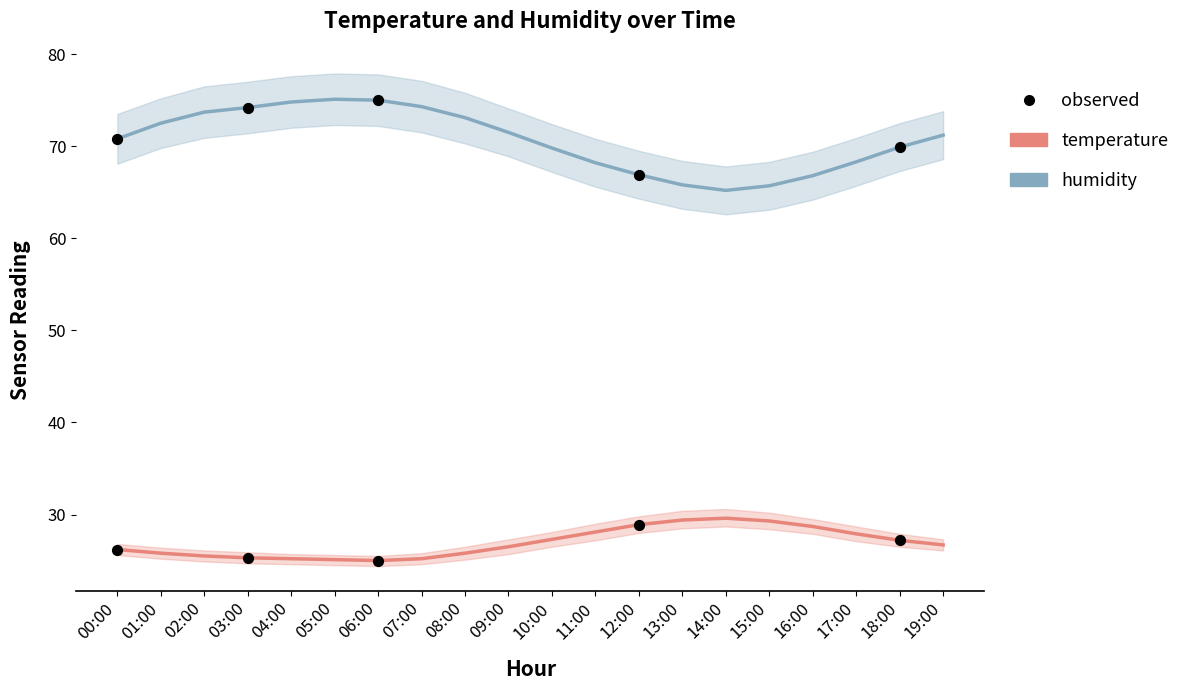

At how many categories does at least one series exceed 30?

20